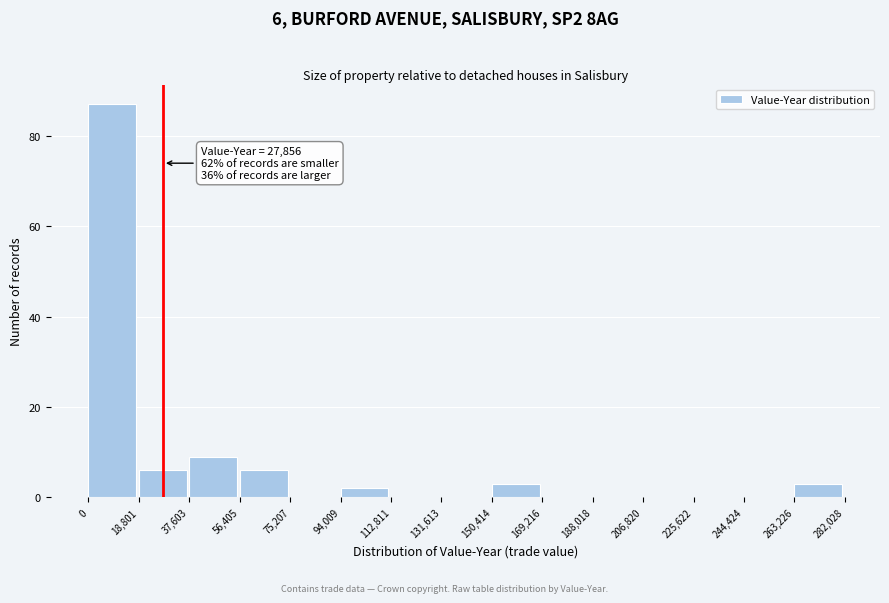

Over which range of the x-axis is the bar tallest?

0 to 18,801